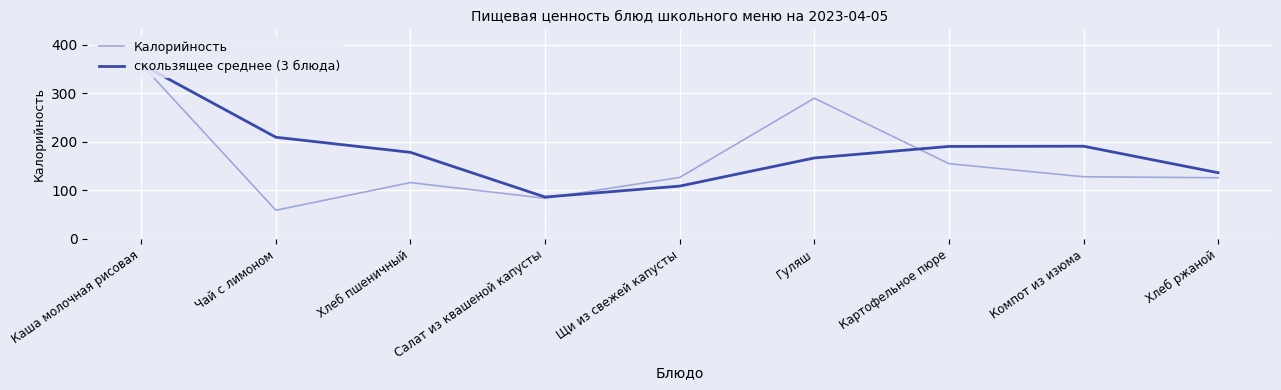

True or false: Калорийность has more than 2 interior local peaks.

False